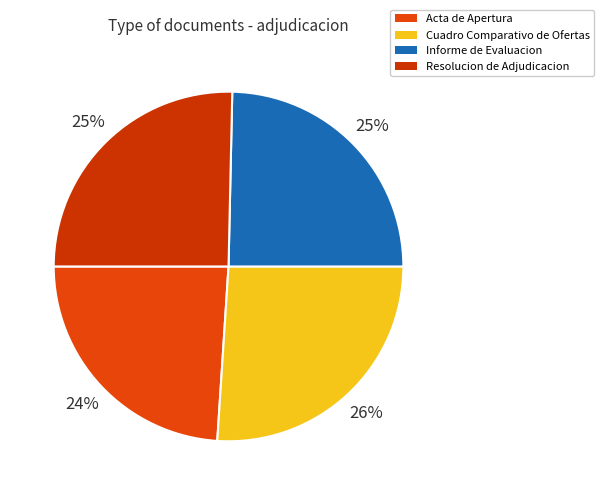

What percentage is the Acta de Apertura slice, to the nearest percent?

24%